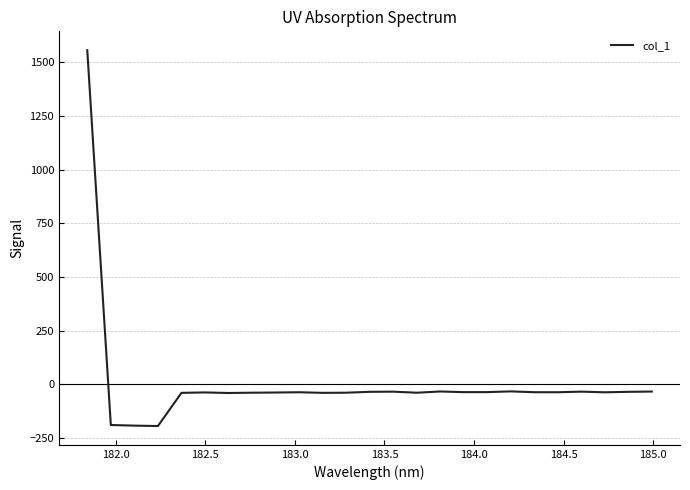

What is the maximum value shown in the chart?

1557.6